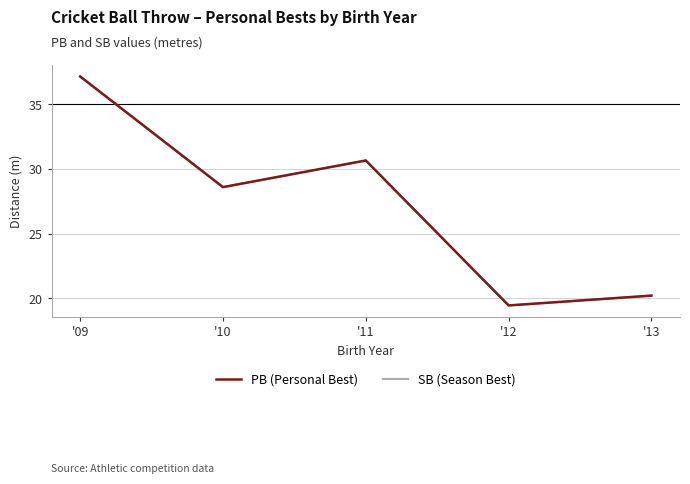

What is the approximate value of PB (Personal Best) at '11?

30.7